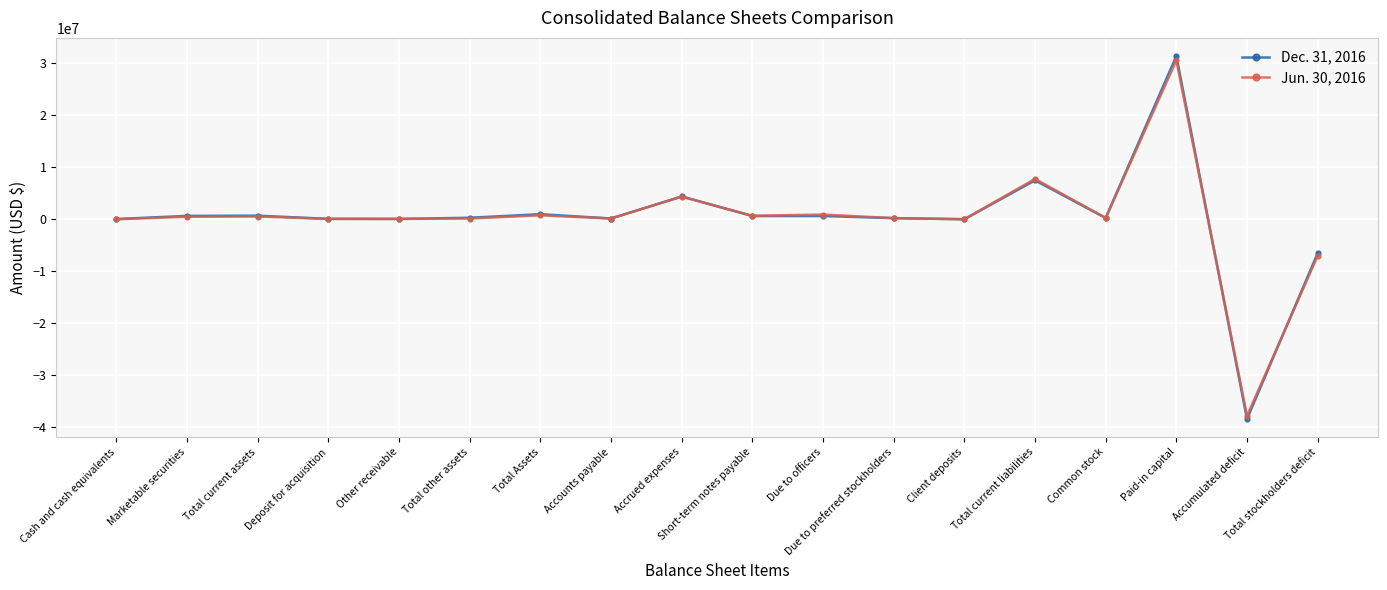

What is the spread (max minus min) of values at Accrued expenses?

38443